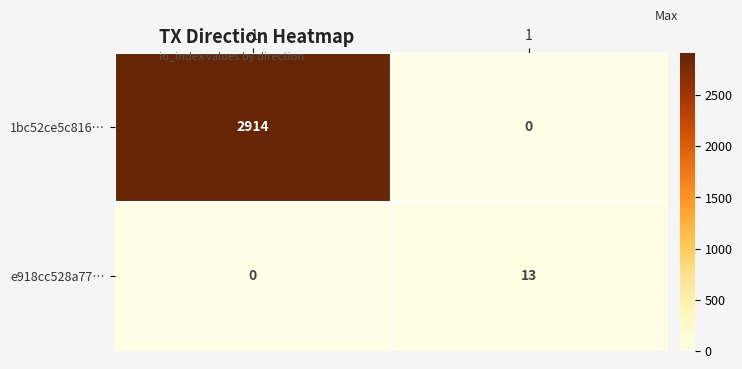

Reading right to left, extract all data points from this chart.

1bc52ce5c816…: 0	2914
e918cc528a77…: 13	0